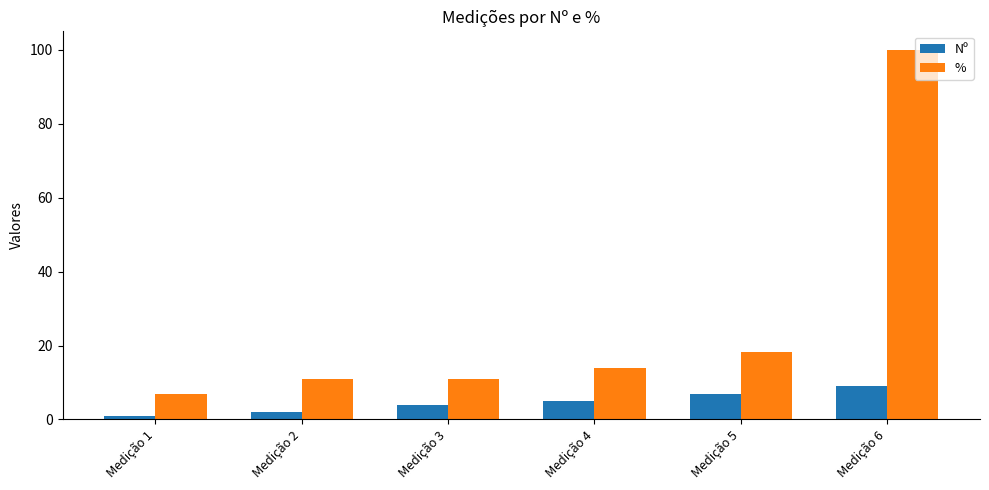

Rank the series by their maximum value, from highest to lowest.

%, Nº